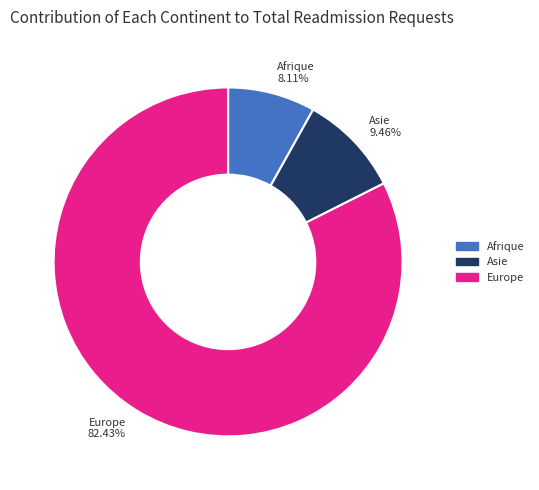

Is there any slice that represents more than half of the pie?

Yes